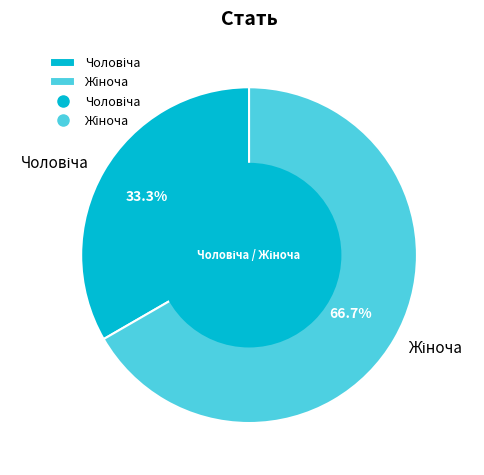

Is there any slice that represents more than half of the pie?

Yes